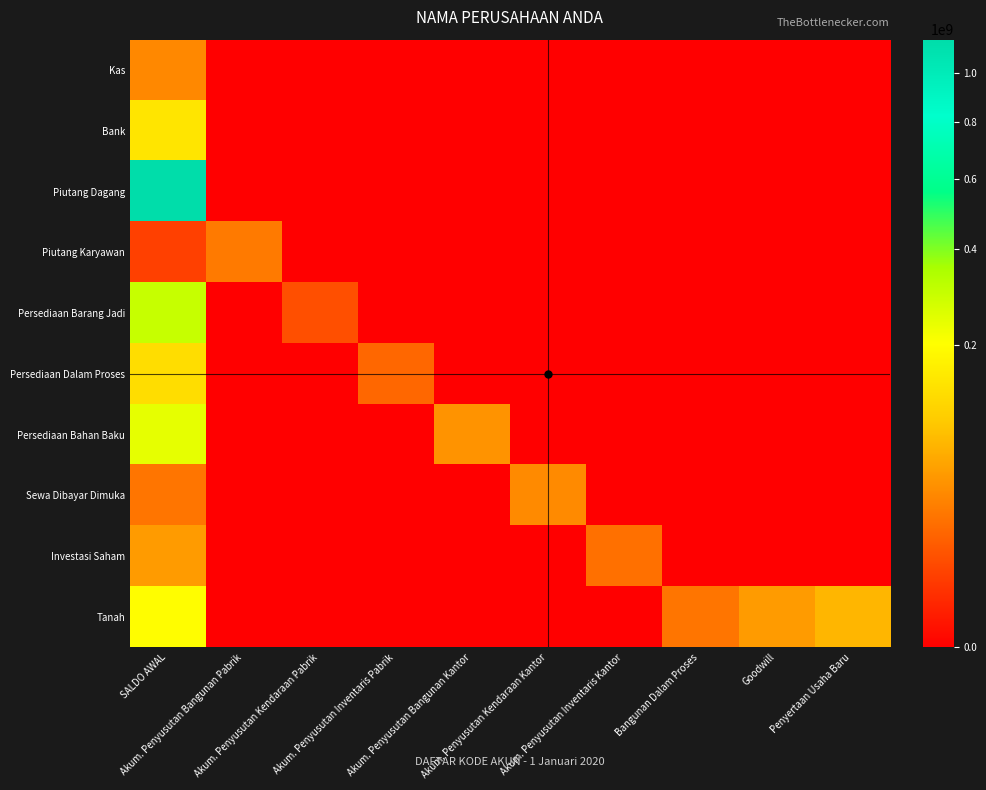

Which series has the largest total across all categories?

Piutang Dagang